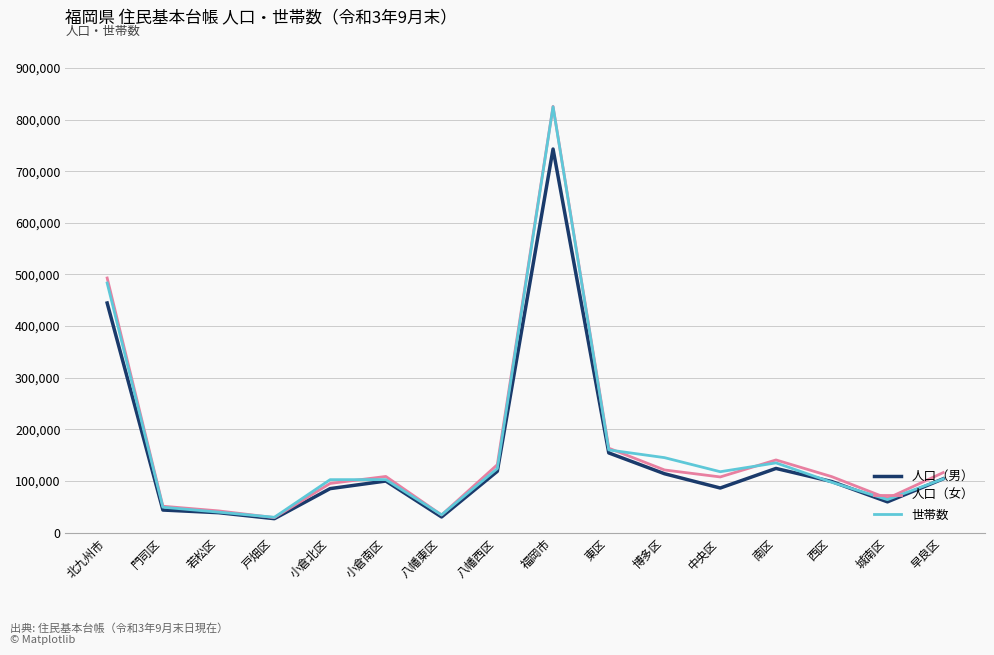

What is the minimum value for 世帯数?

29899